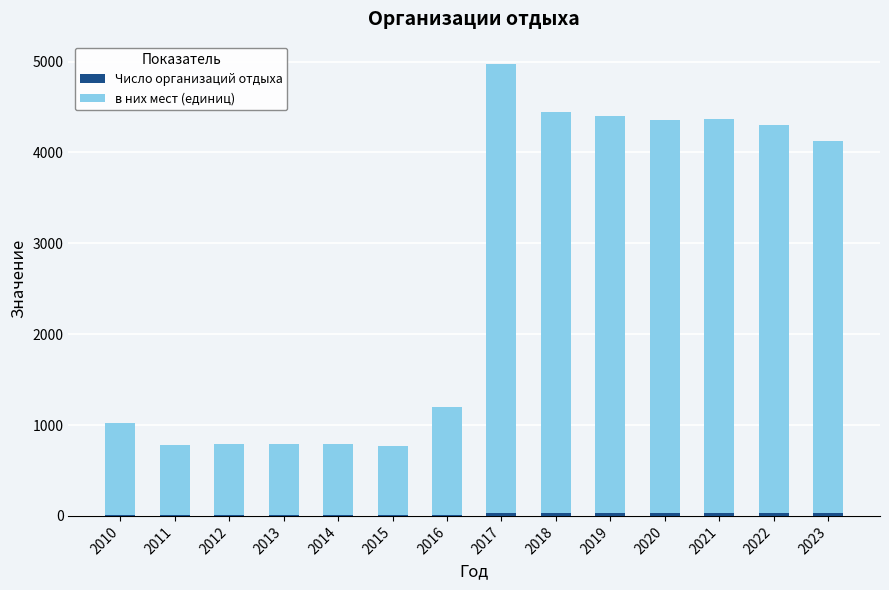

At which category is the sum across all series the highest?

2017